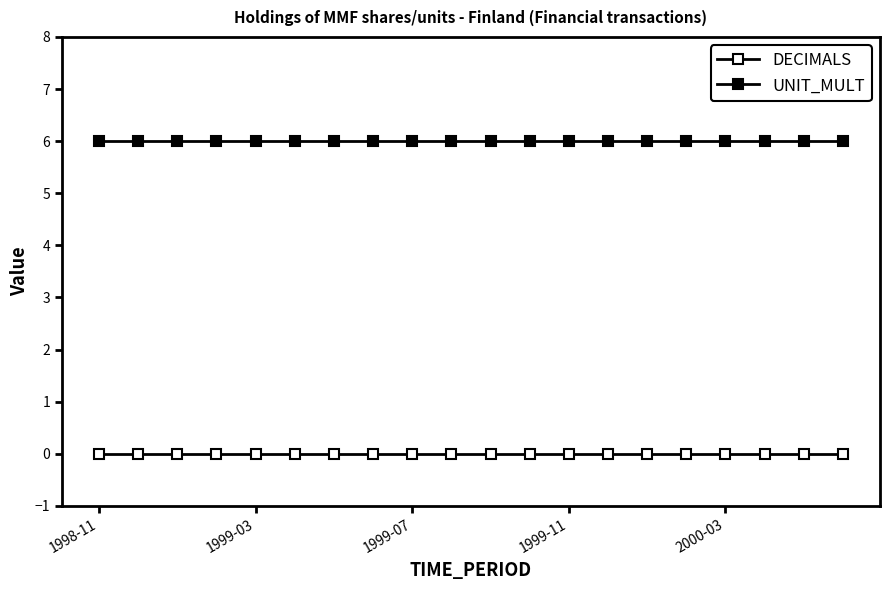

List the labels in order of UNIT_MULT value, largest first.

1998-11, 1999-03, 1999-07, 1999-11, 2000-03, 5, 6, 7, 8, 9, 10, 11, 12, 13, 14, 15, 16, 17, 18, 19